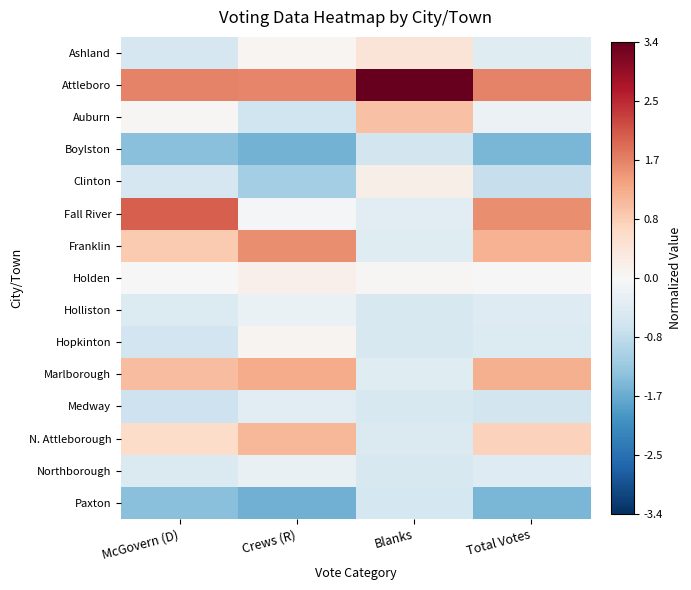

At which category is the sum across all series the highest?

Crews (R)